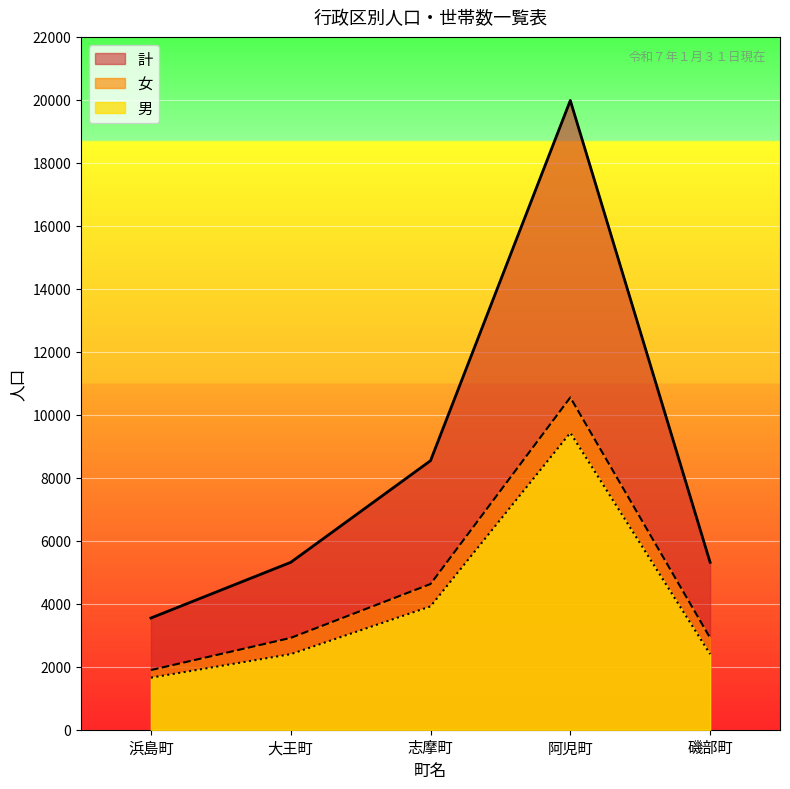

At which category does the chart reach its minimum across all series?

浜島町